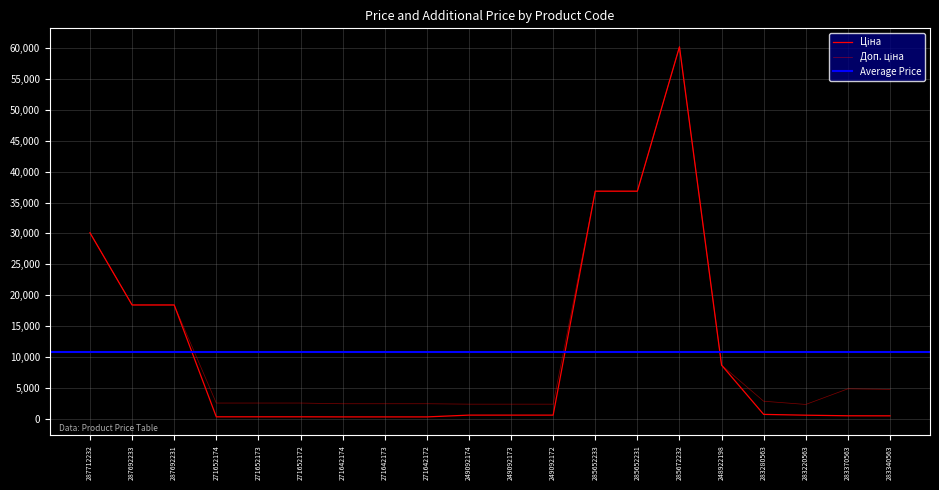

At how many categories does at least one series exceed 30514?

3